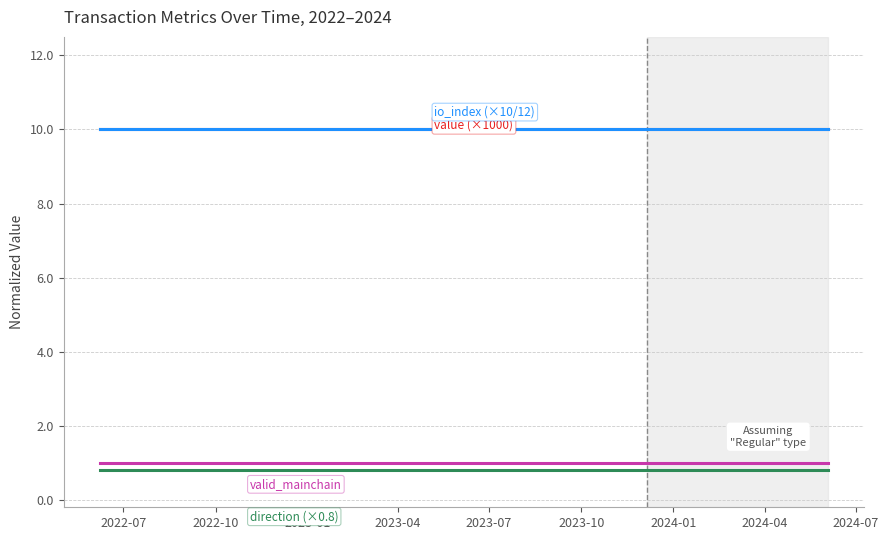

What is the smallest value displayed?

0.8